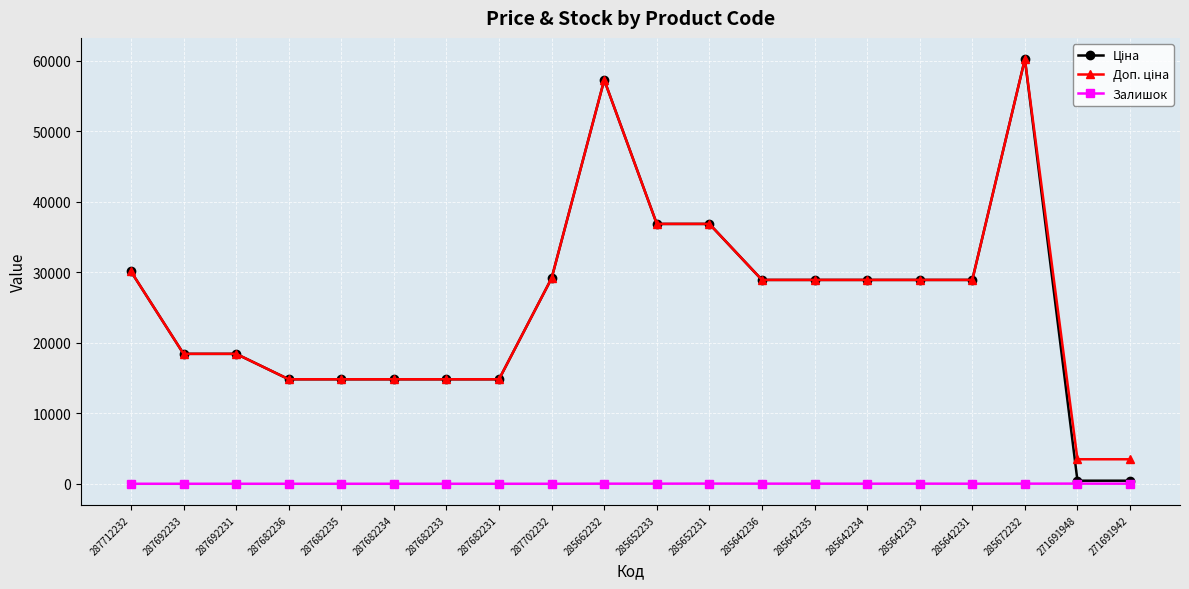

What is the maximum value shown in the chart?

60205.6